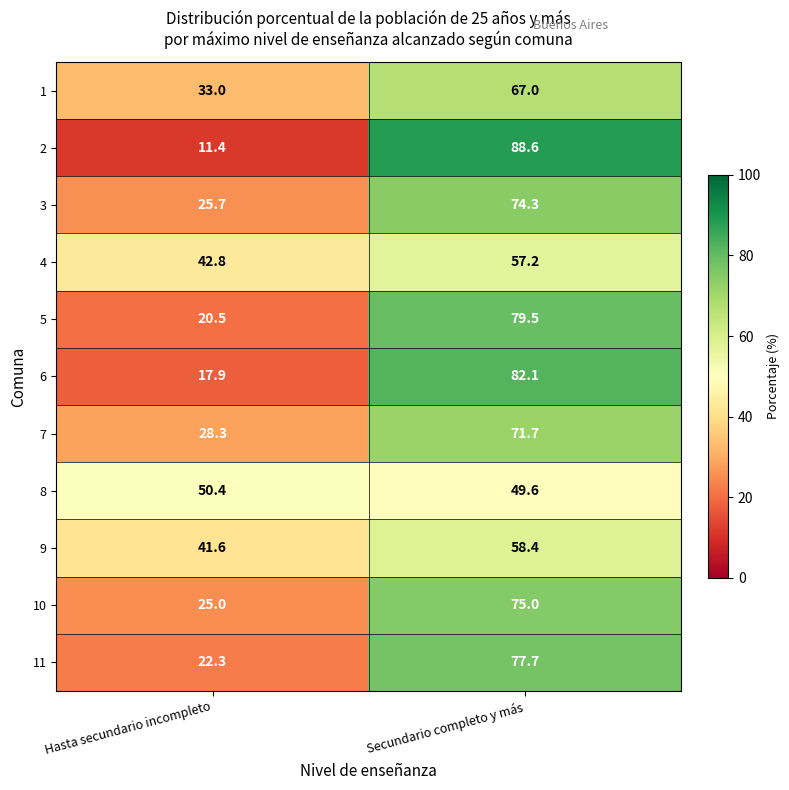

What is the sum of all 1 values?

100.0